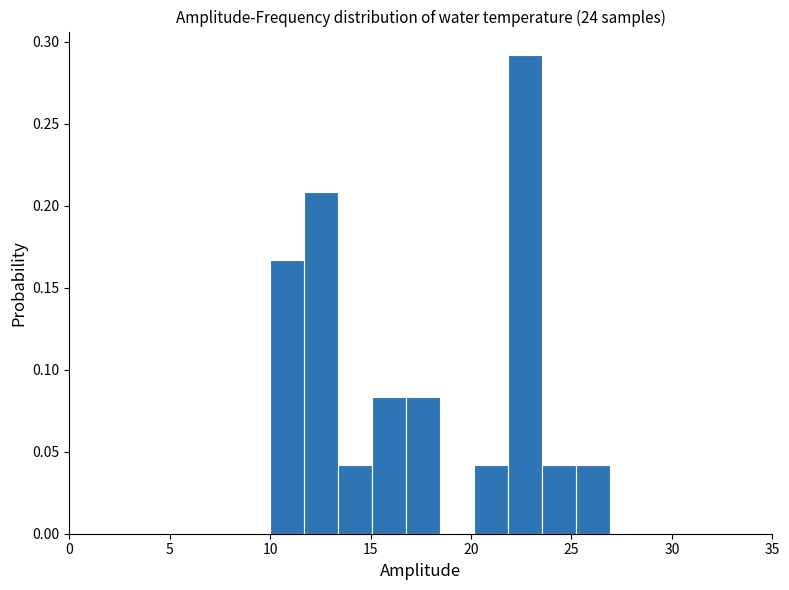

Around what value on the x-axis is the tallest bar? Give the approximate position of its centre, as read against the axis.

22.5